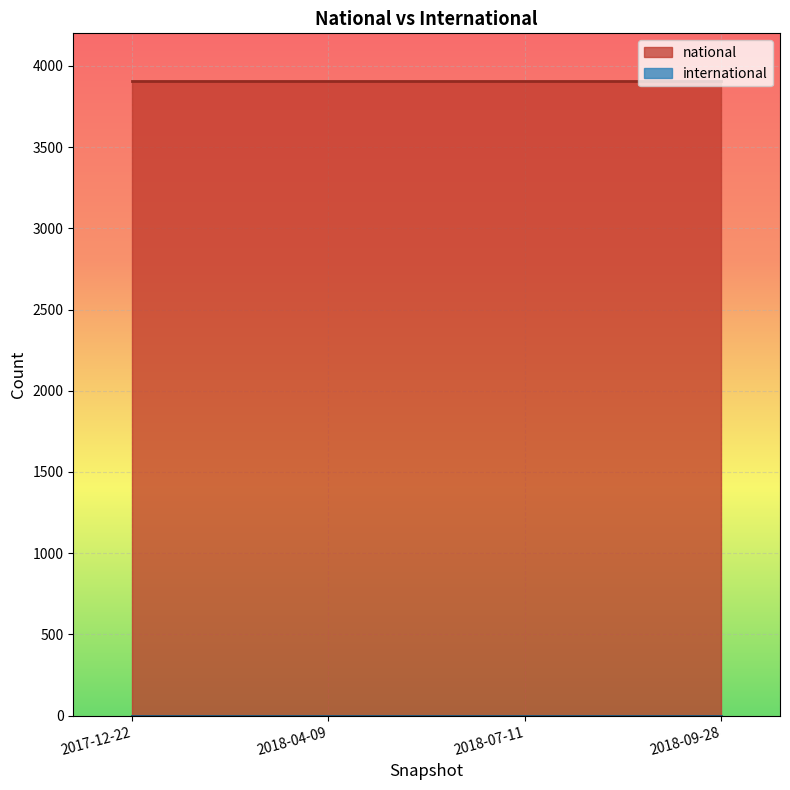

List the series in order of their overall mean, lowest first.

international, national